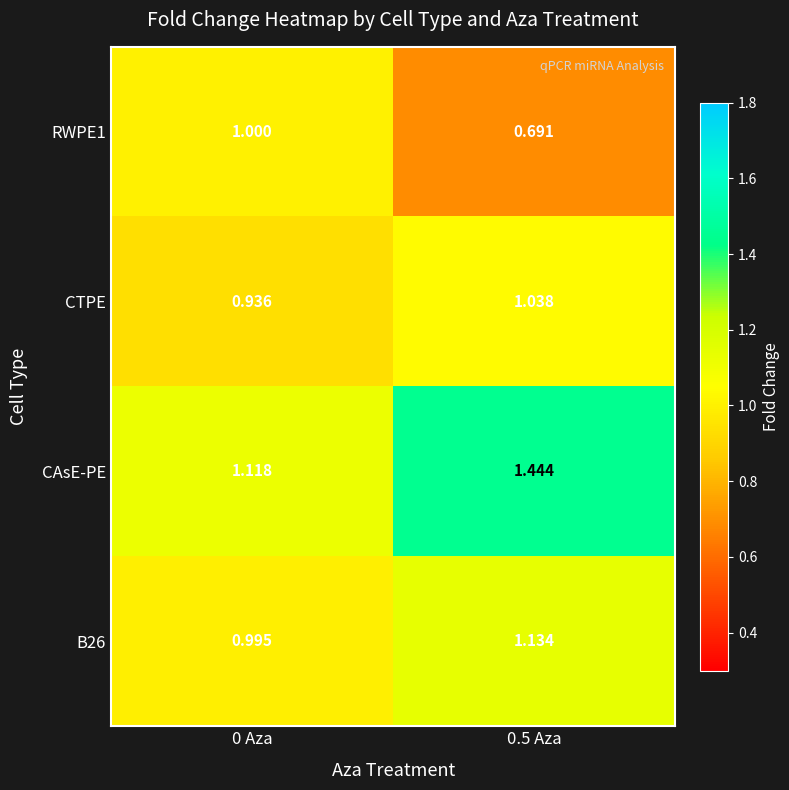

Is the value of B26 at 0 Aza greater than the value of RWPE1 at 0 Aza?

No